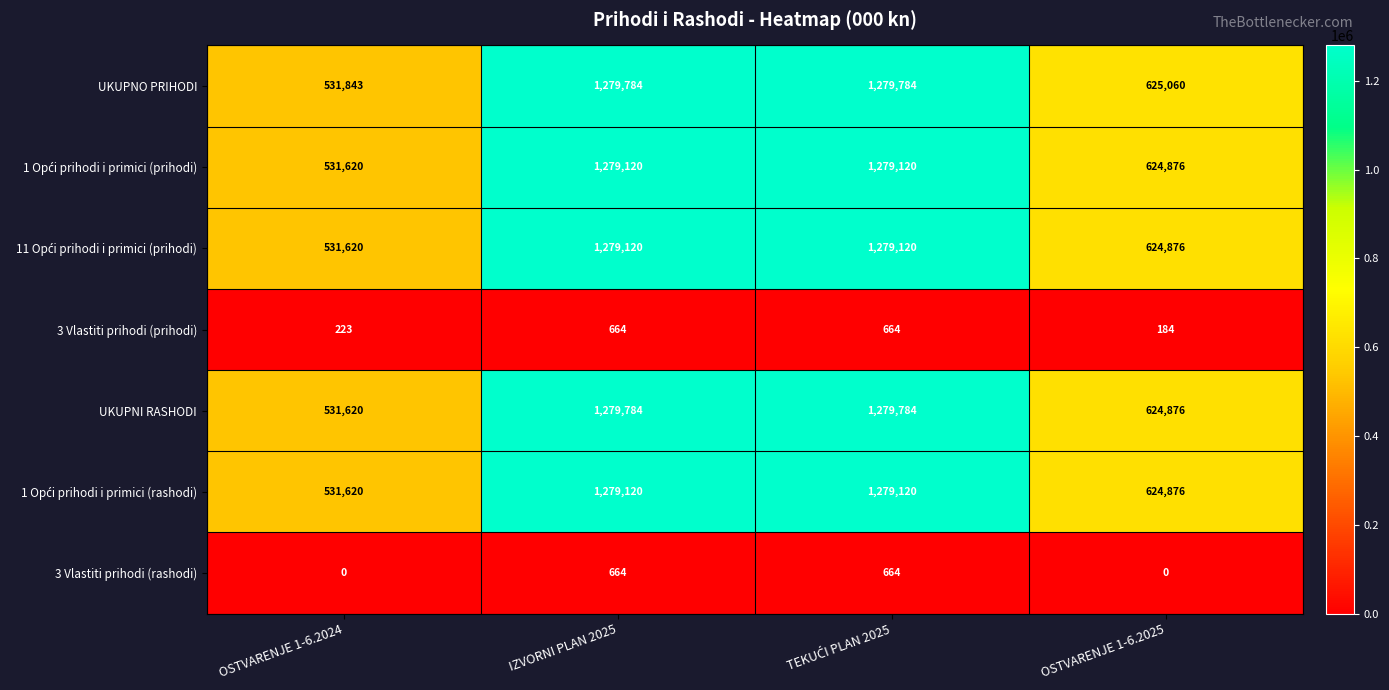

What is the difference between the highest and lowest values at IZVORNI PLAN 2025?

1279120